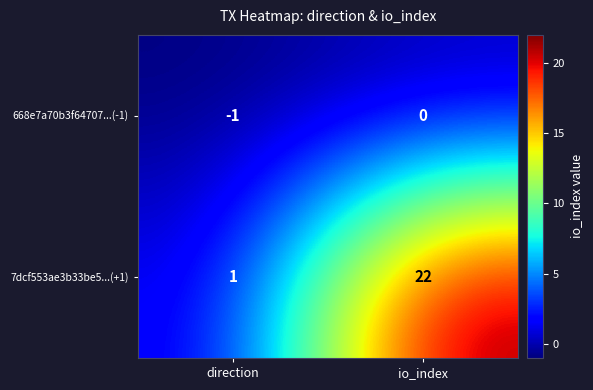

The value of 7dcf553ae3b33be5...(+1) at direction is 0. True or false?

False